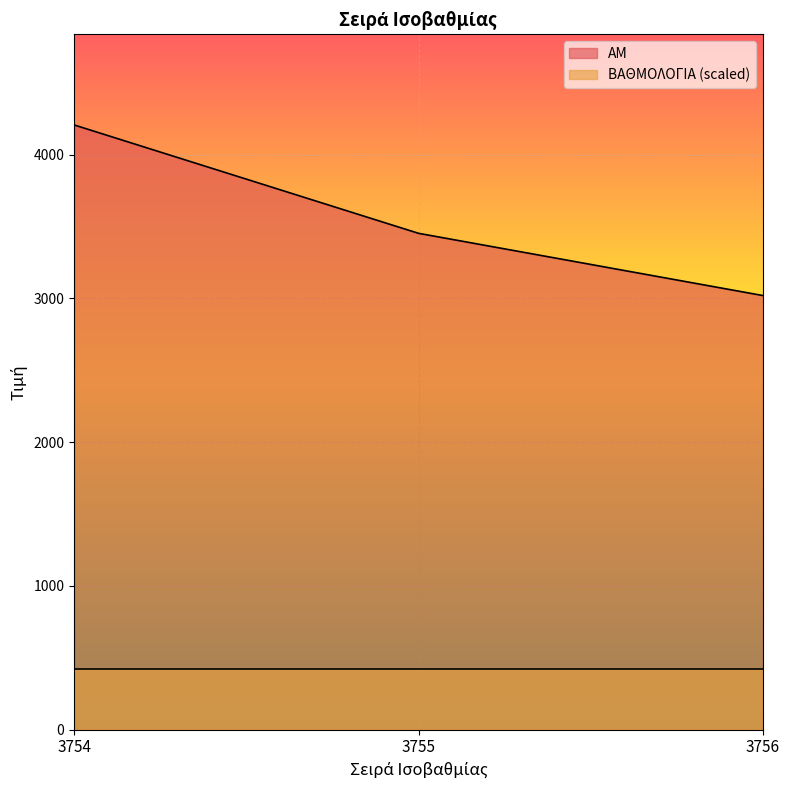

The chart shows a value of 1938 at 3754. True or false?

False